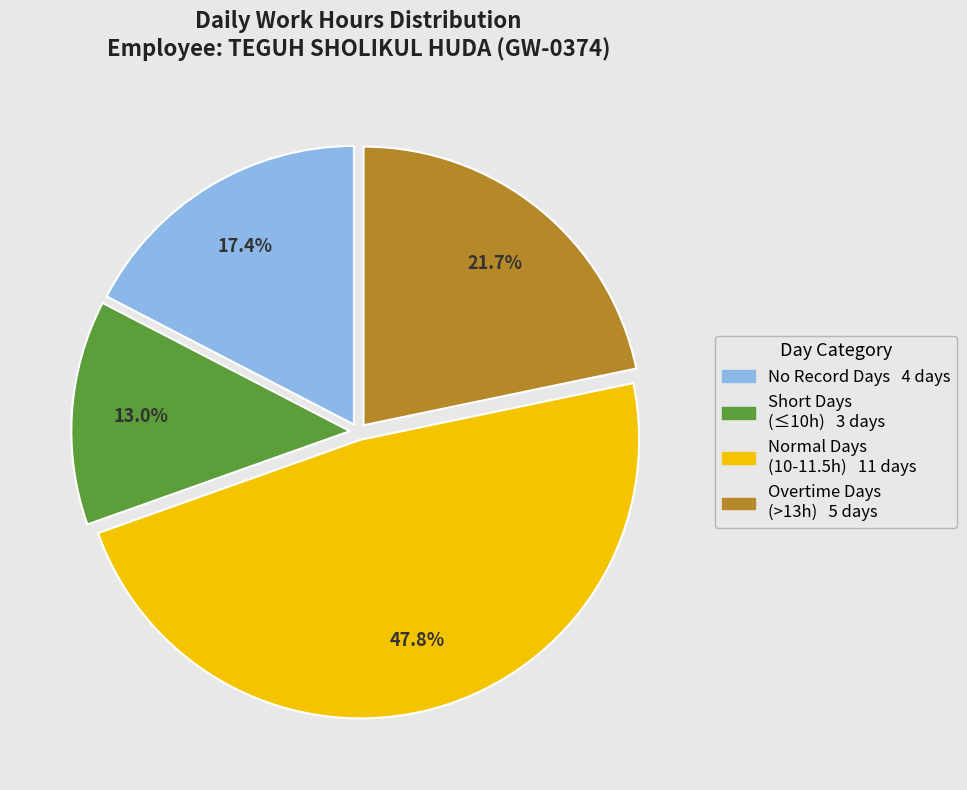

Does any single category account for the majority?

No